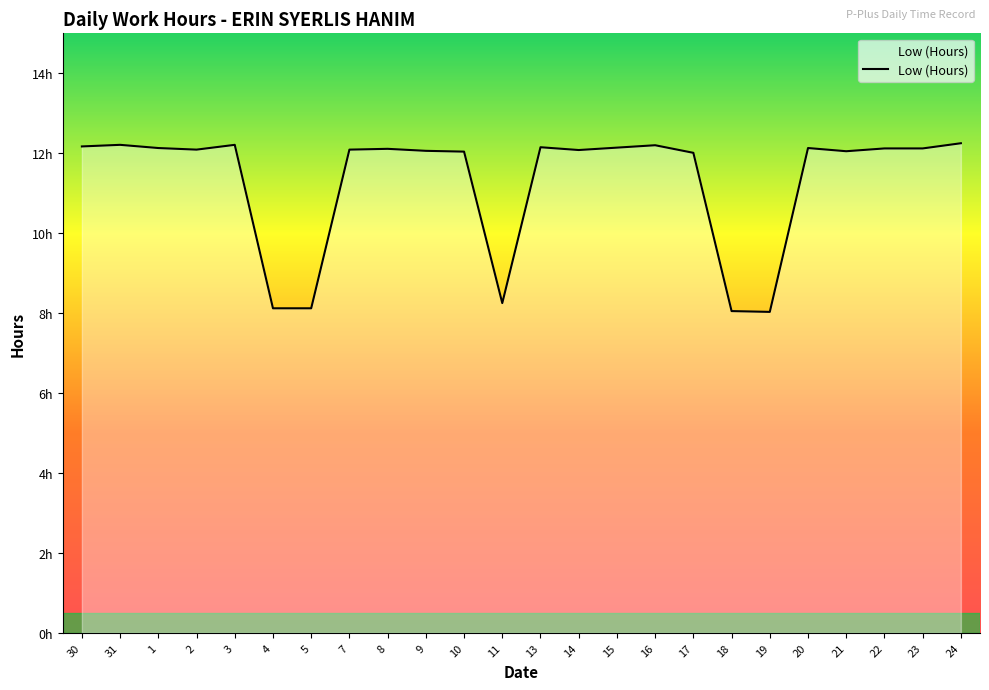

What is the change in value from 30 to 19?

-4.1